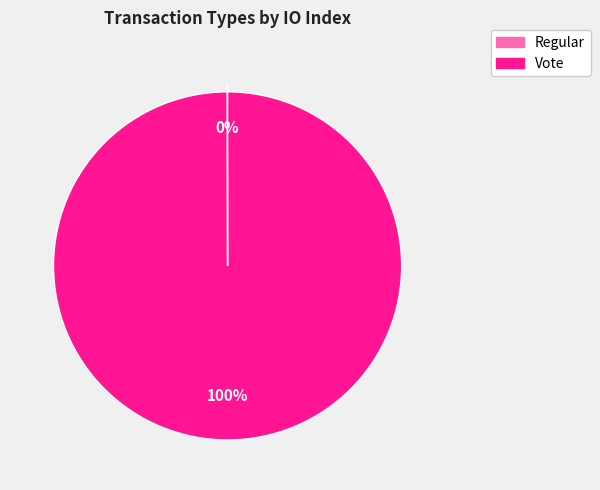

Is it true that Vote is 90% of the pie?

False